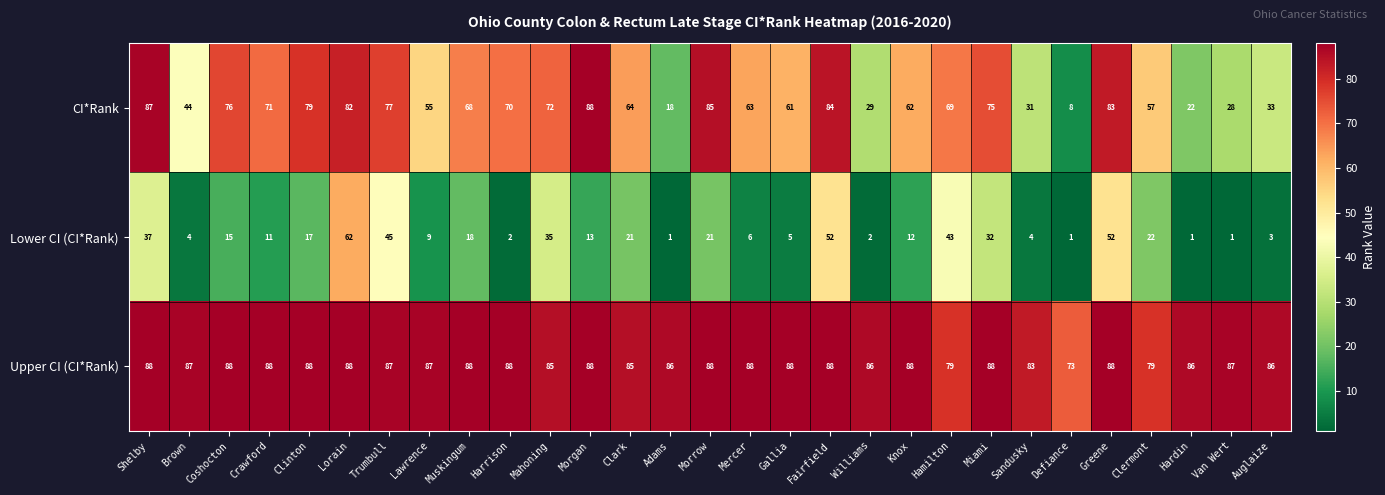

What is the spread (max minus min) of values at Van Wert?

86